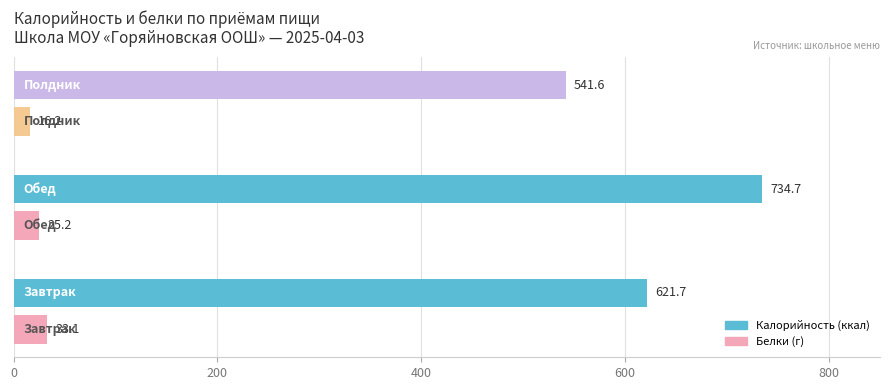

What is the maximum value shown in the chart?

734.7